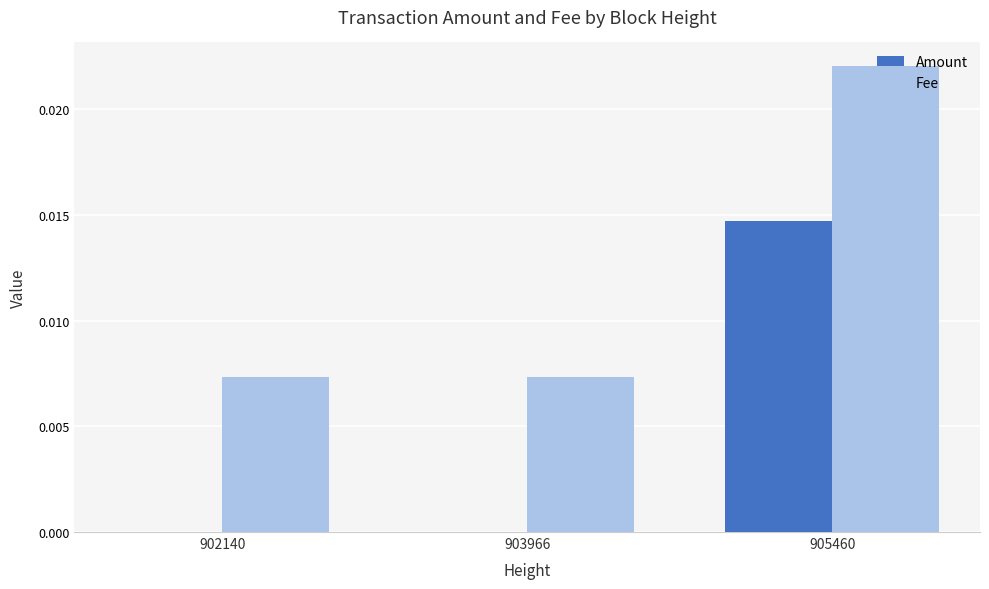

At which category does the chart reach its peak across all series?

905460